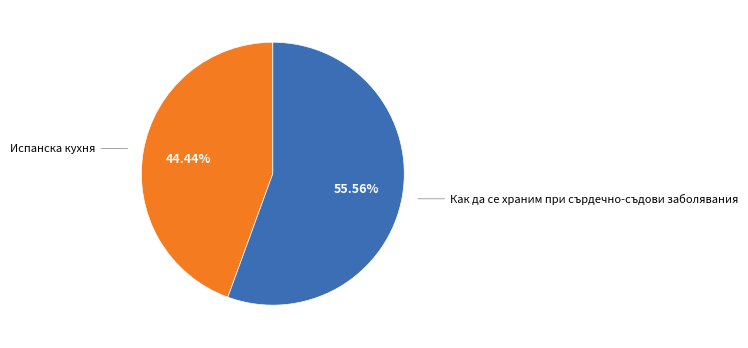

What is the ratio of the value at Испанска кухня to the value at Как да се храним при сърдечно-съдови заболявания?

0.8